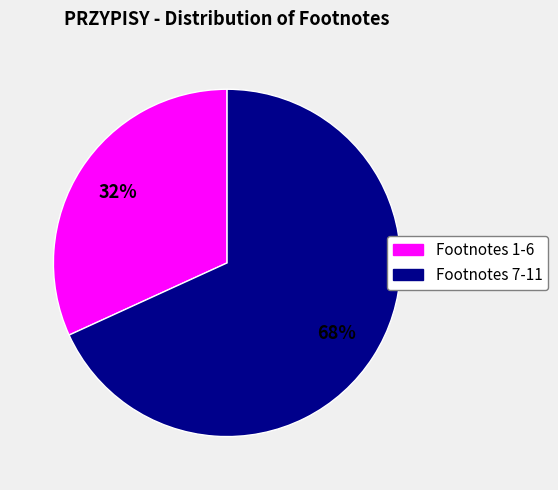

To the nearest percent, what is the difference between the largest and smallest slice percentages?

36%